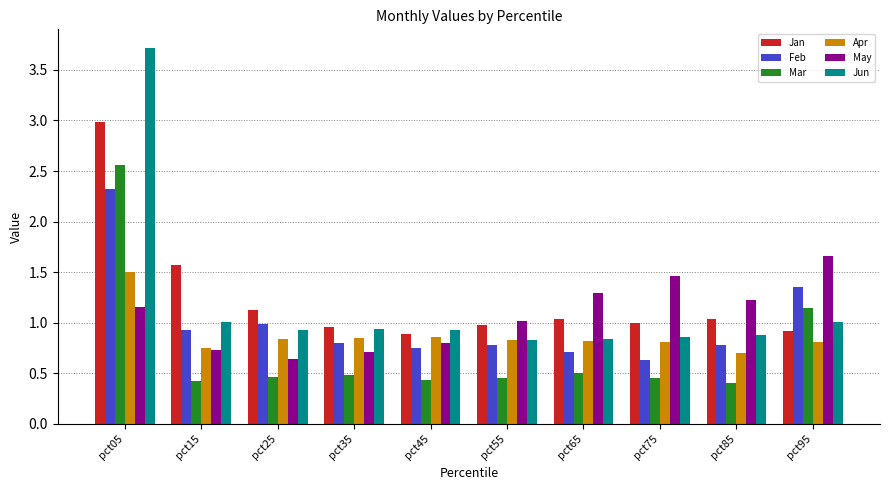

Is the value of Feb at pct55 greater than the value of Jun at pct05?

No